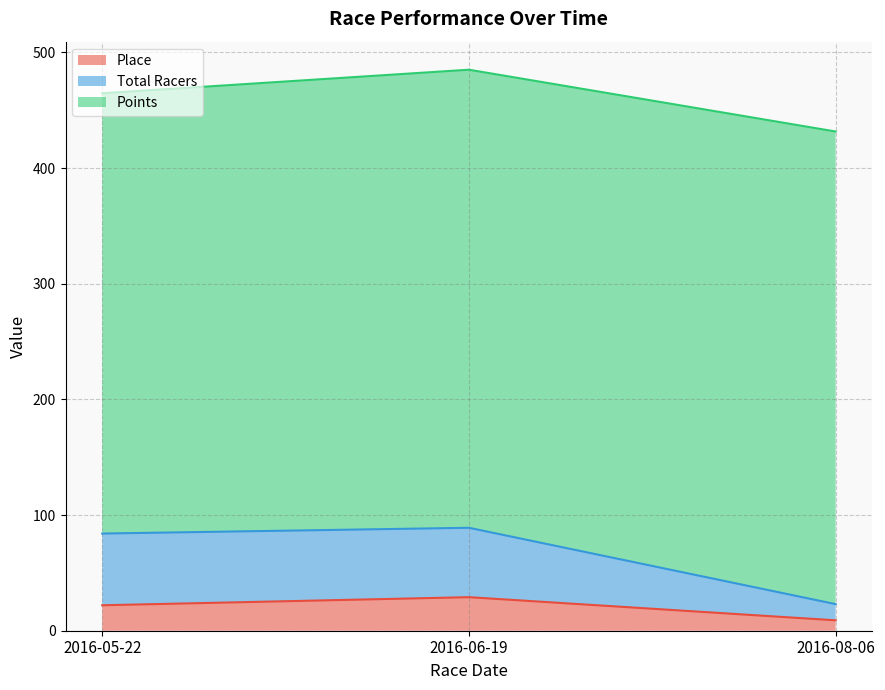

The Place series shows 13 at 2016-08-06. True or false?

False